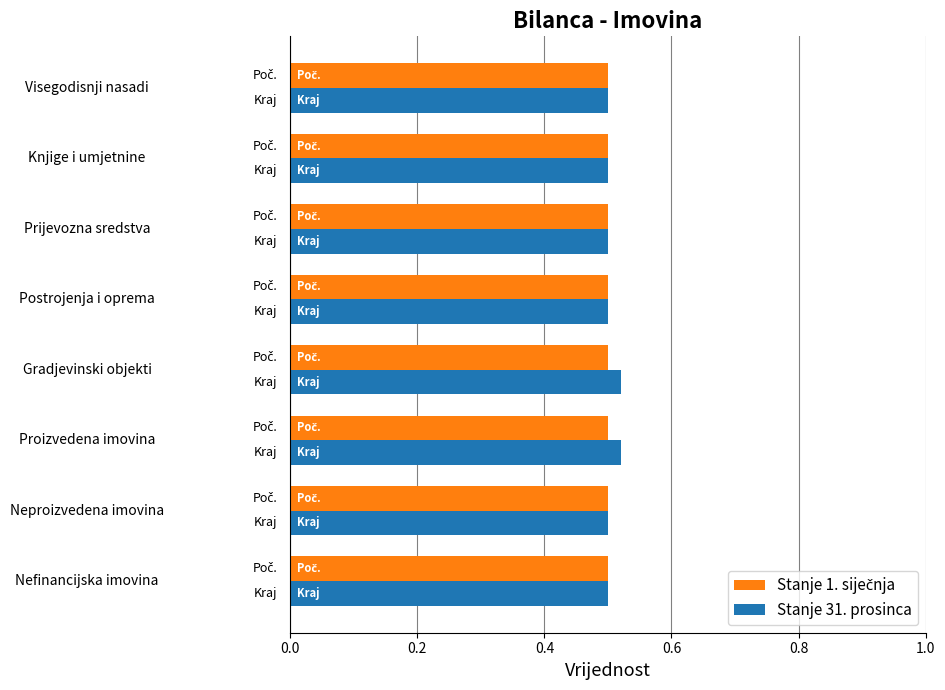

At how many categories does at least one series exceed 0?

8